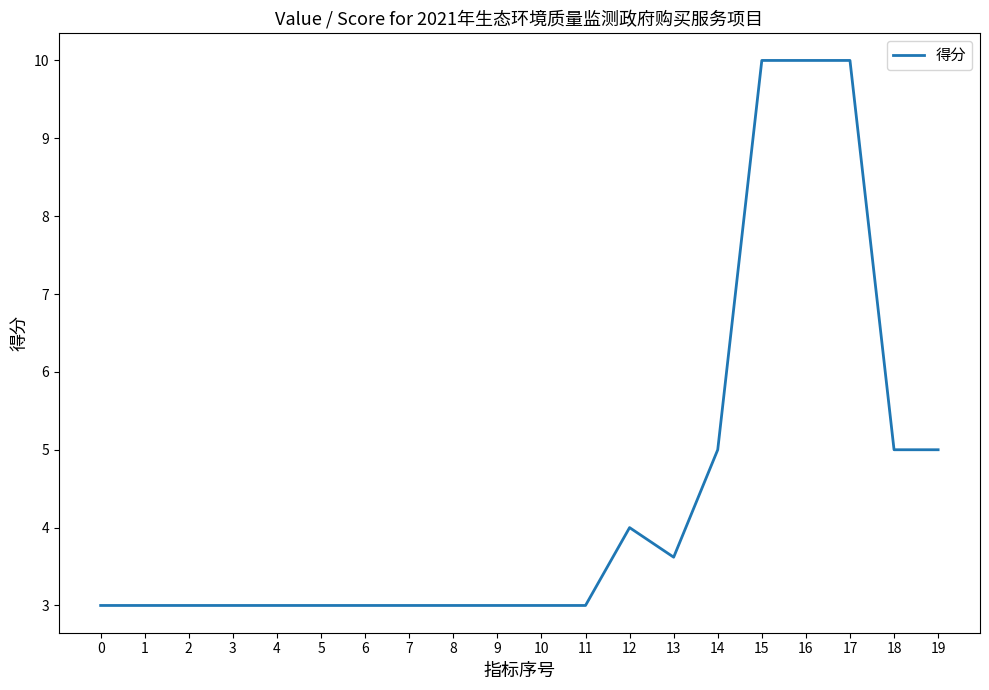

The value at 7 is 3.0. True or false?

True